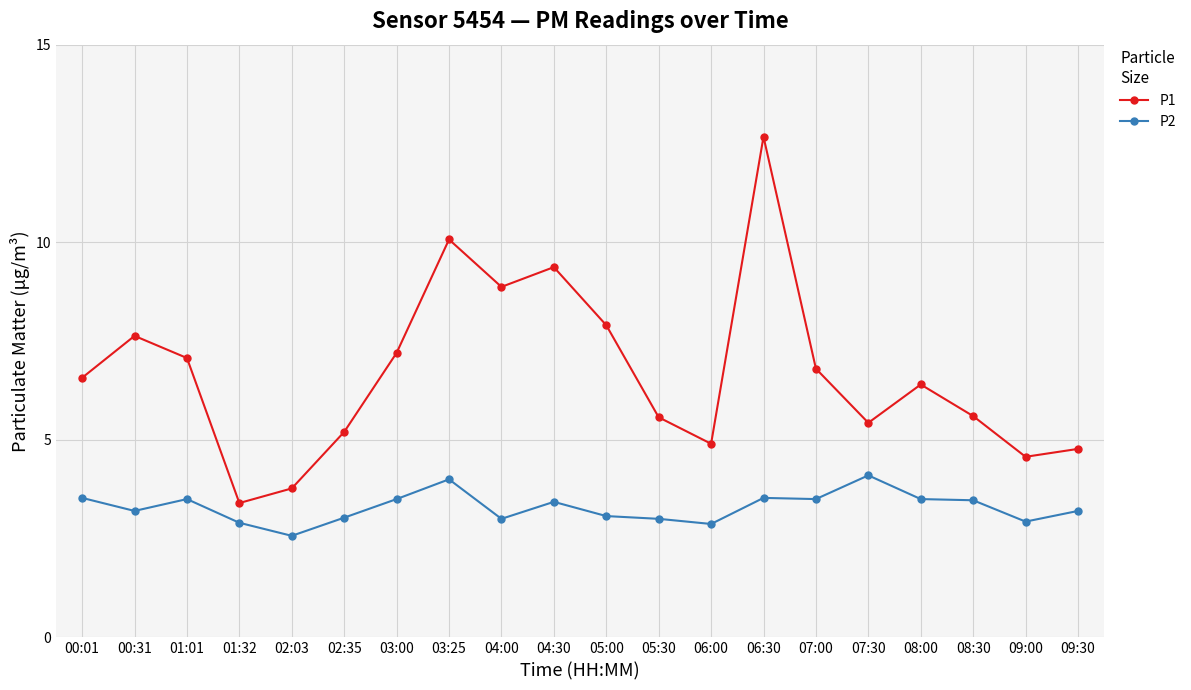

How many lines are shown in the chart?

2